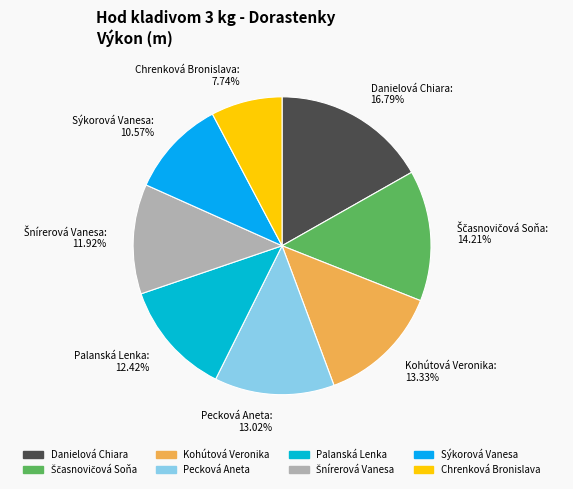

How many segments does this pie chart have?

8